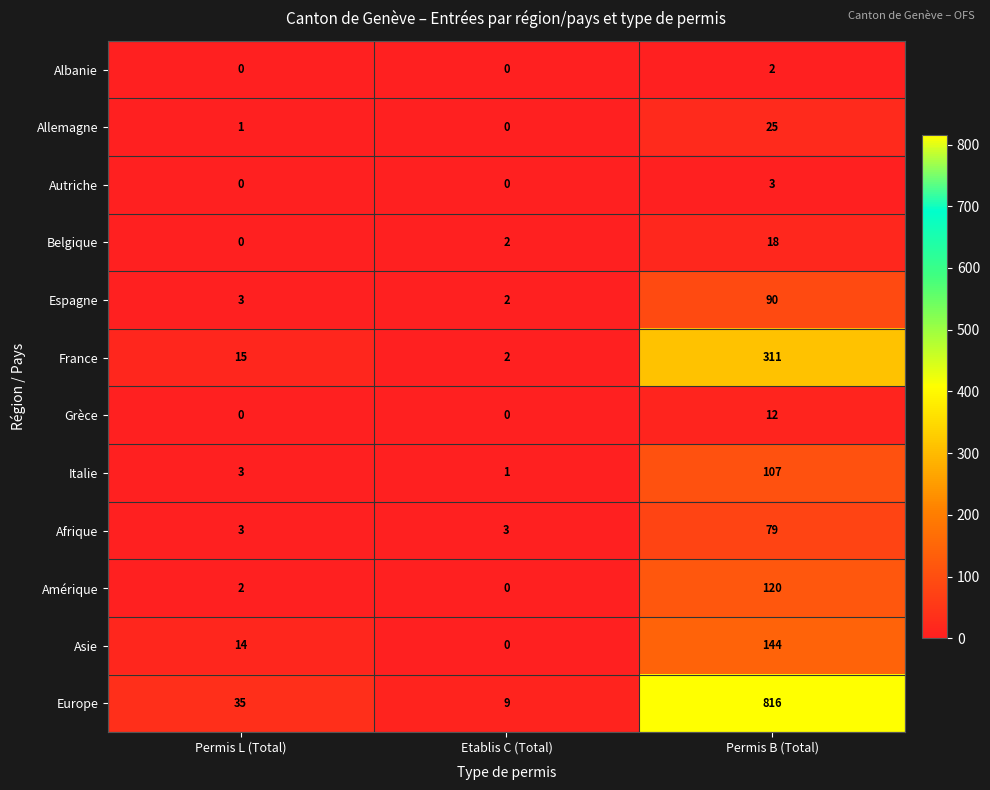

Which series has the largest total across all categories?

Europe